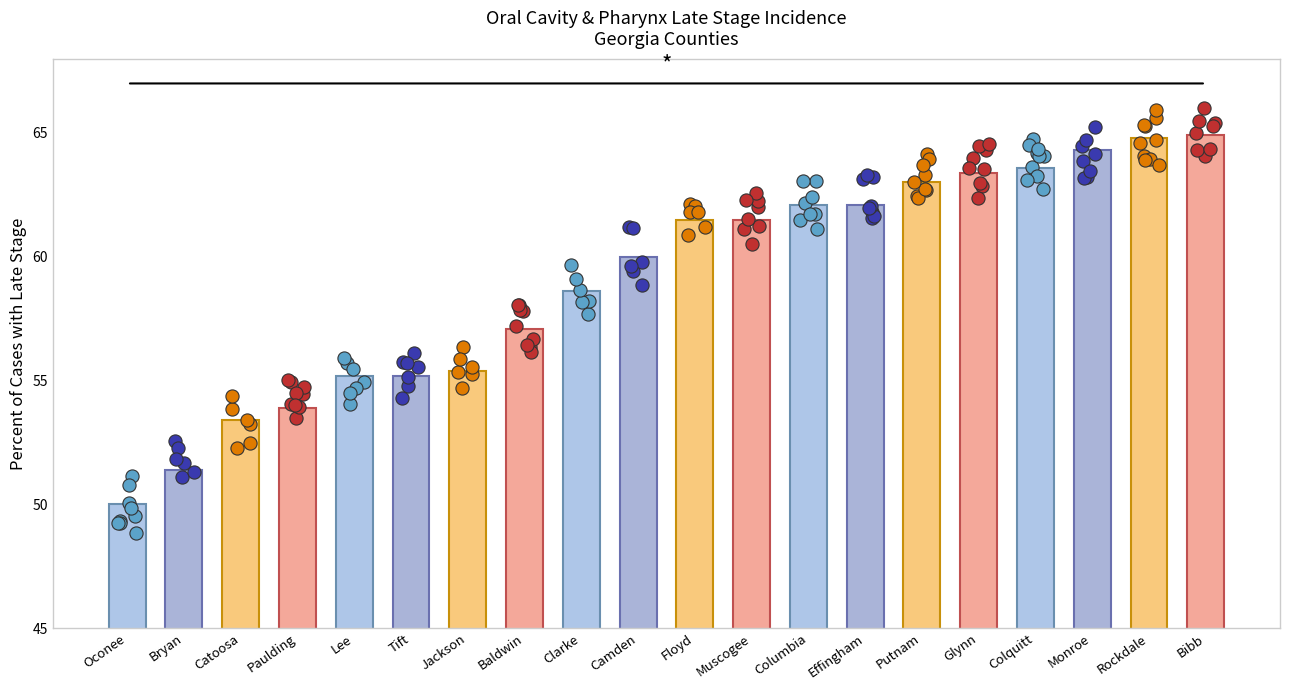

What is the ratio of the value at Rockdale to the value at Baldwin?

1.1